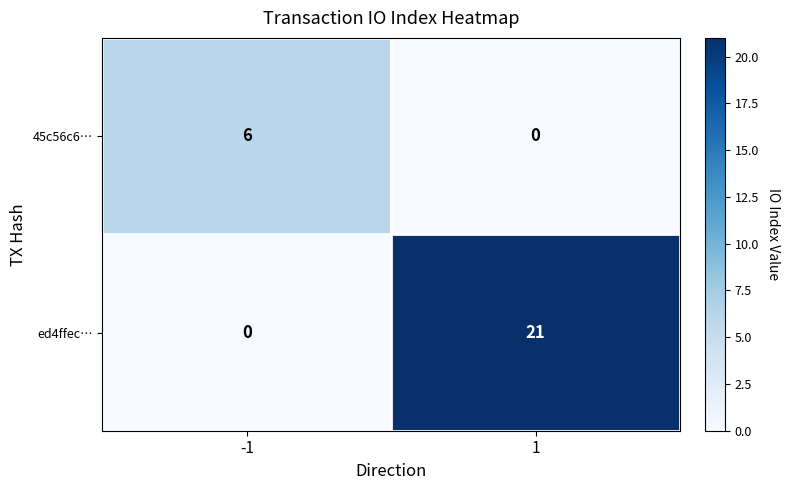

Which label corresponds to the largest value in the chart?

1